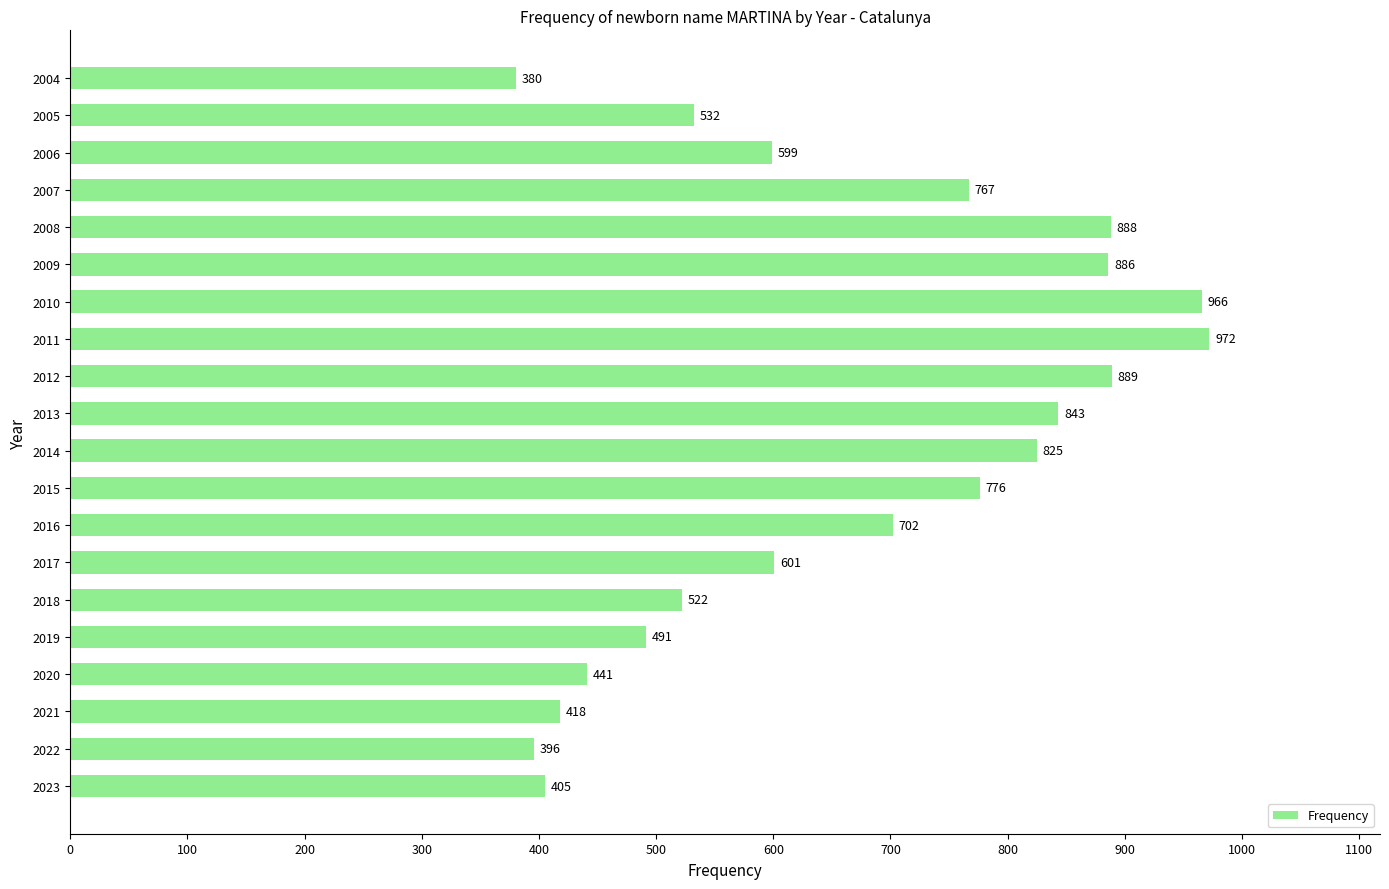

List the labels in order of value, largest first.

2011, 2010, 2012, 2008, 2009, 2013, 2014, 2015, 2007, 2016, 2017, 2006, 2005, 2018, 2019, 2020, 2021, 2023, 2022, 2004